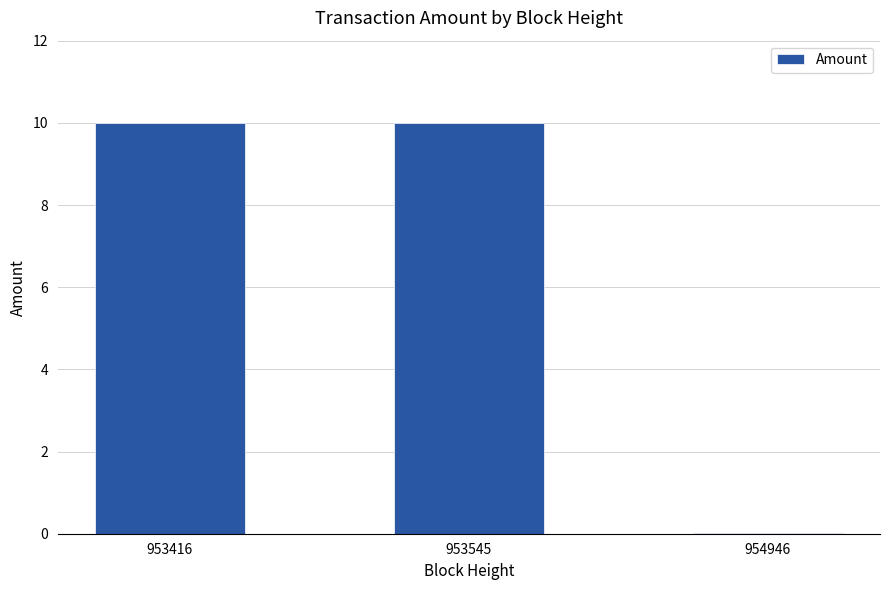

What is the greatest value displayed?

10.0